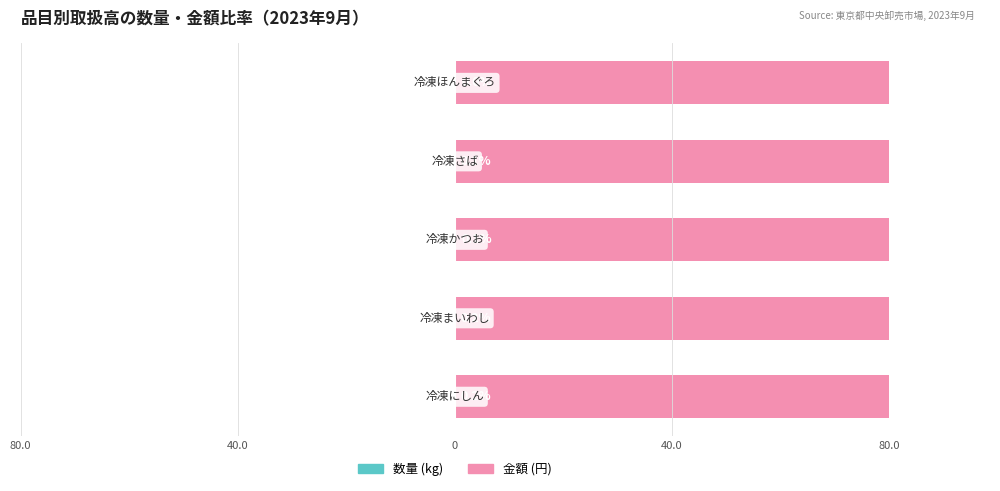

Which has a higher value, 40.0 or 40.0?

40.0